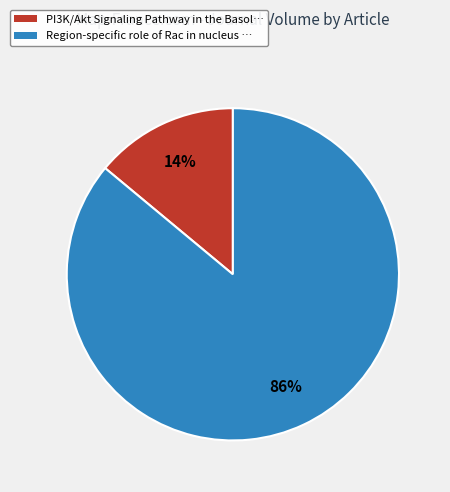

Between Region-specific role of Rac in nucleus … and PI3K/Akt Signaling Pathway in the Basol…, which is larger?

Region-specific role of Rac in nucleus …